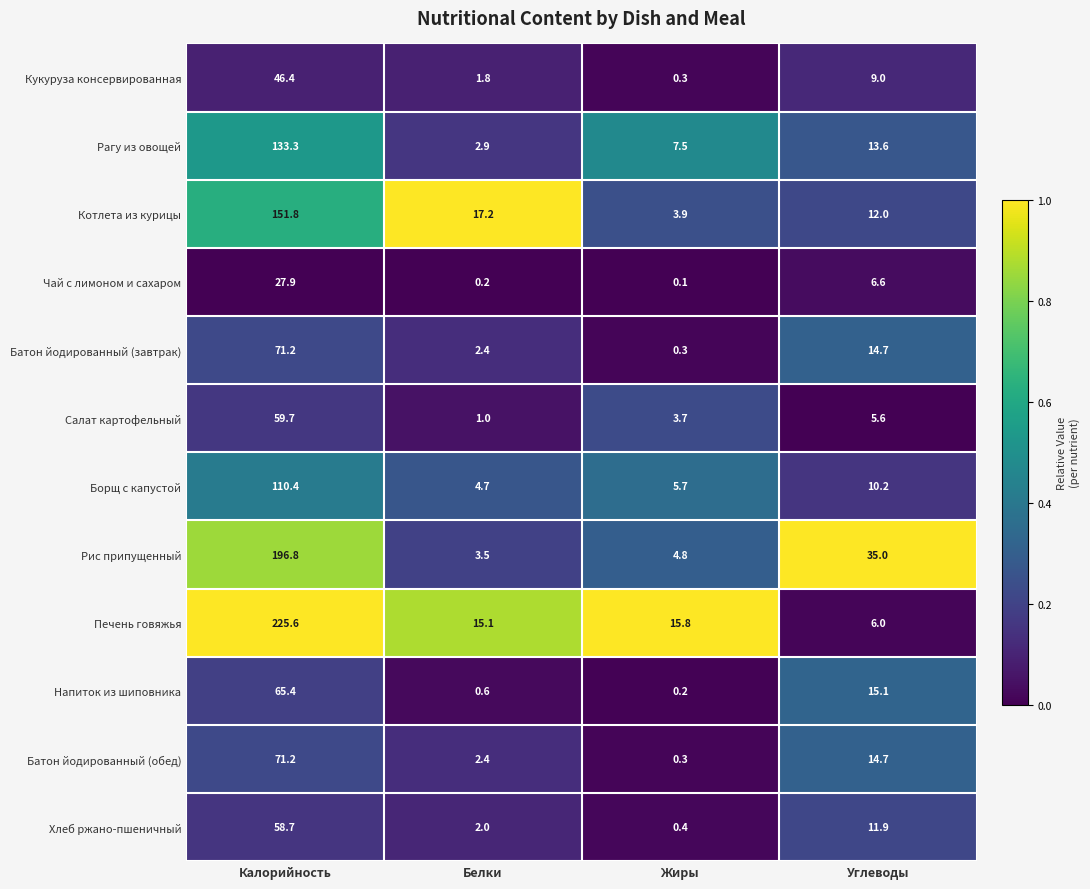

The value of Салат картофельный at Углеводы is 5.6. True or false?

True